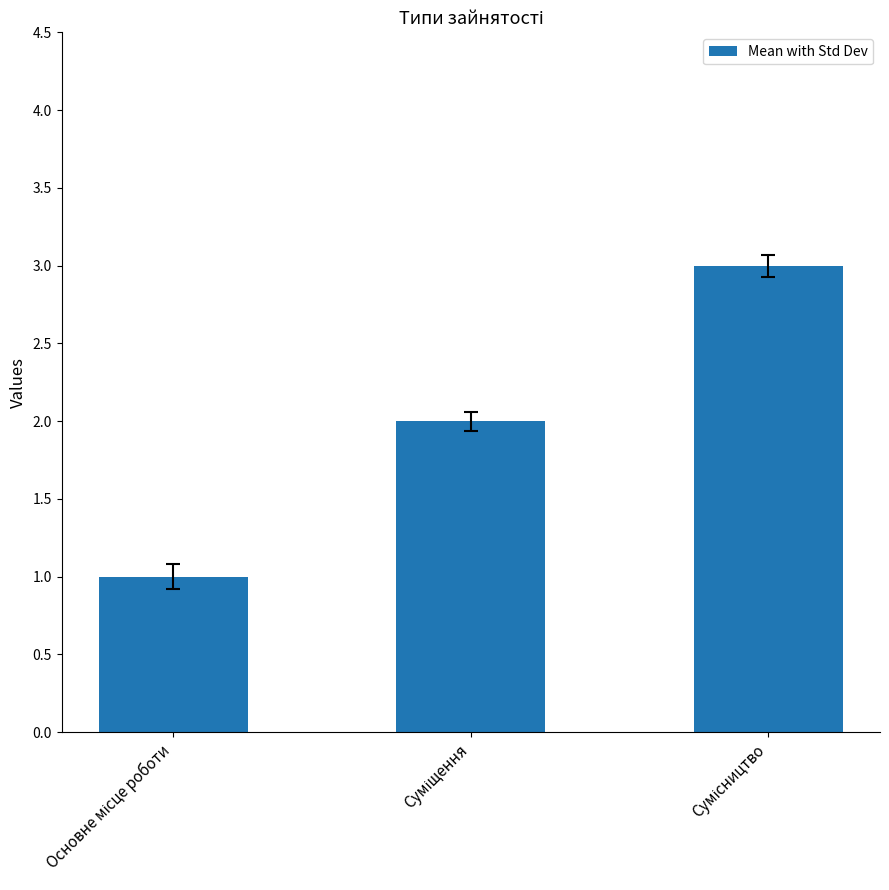

What is the greatest value displayed?

3